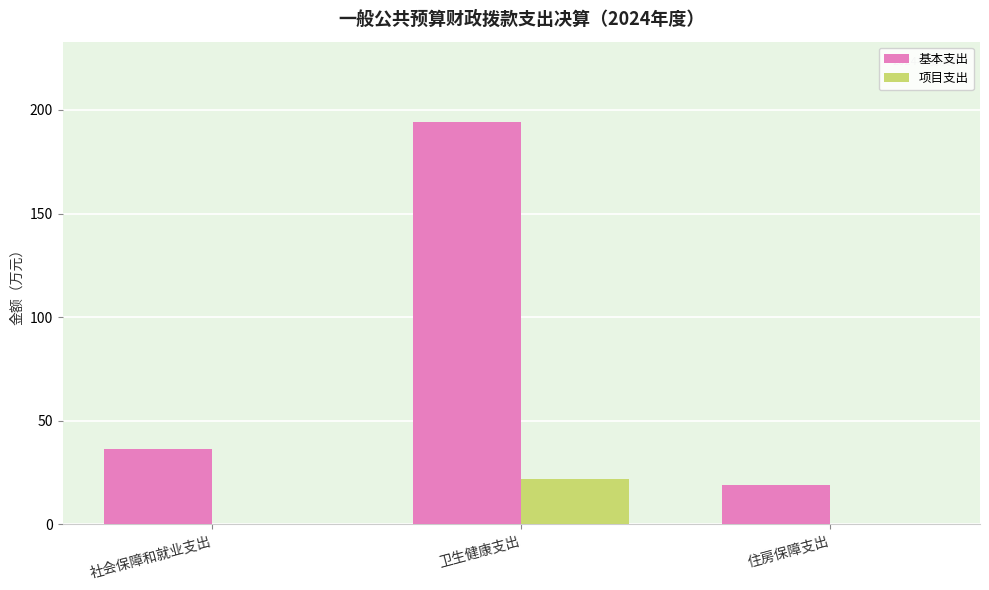

Reading left to right, list all the values displayed in this chart.

基本支出: 社会保障和就业支出=36.6	卫生健康支出=194.1	住房保障支出=19.1
项目支出: 社会保障和就业支出=0.0	卫生健康支出=22.0	住房保障支出=0.0